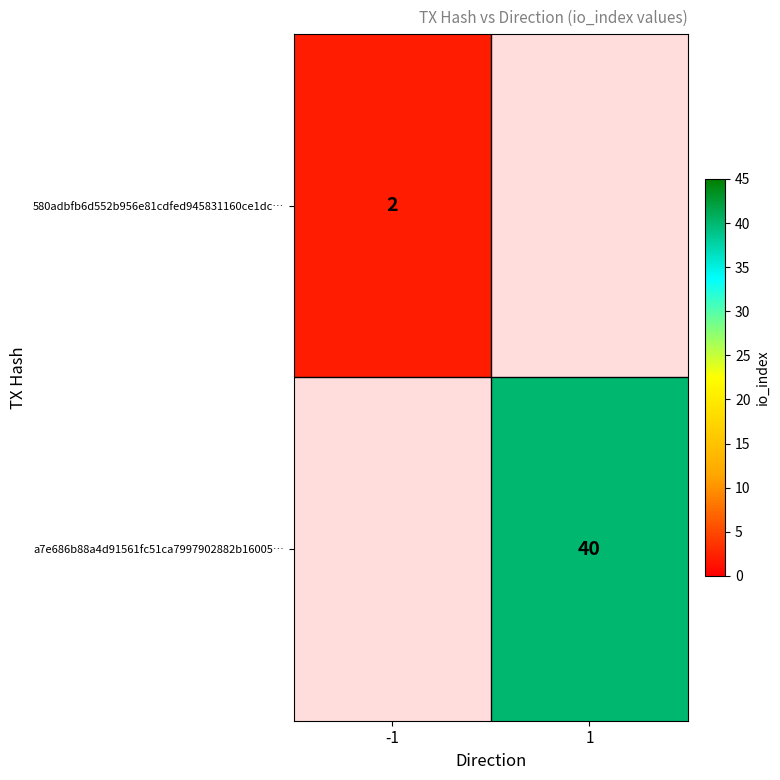

Is it true that 580adbfb6d552b956e81cdfed945831160ce1dc… equals 1 at -1?

False